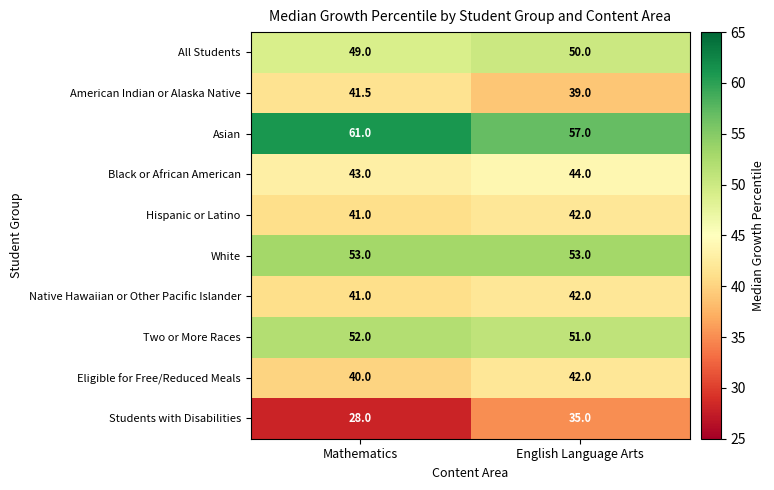

Between Mathematics and English Language Arts, which series saw the biggest shift?

Students with Disabilities